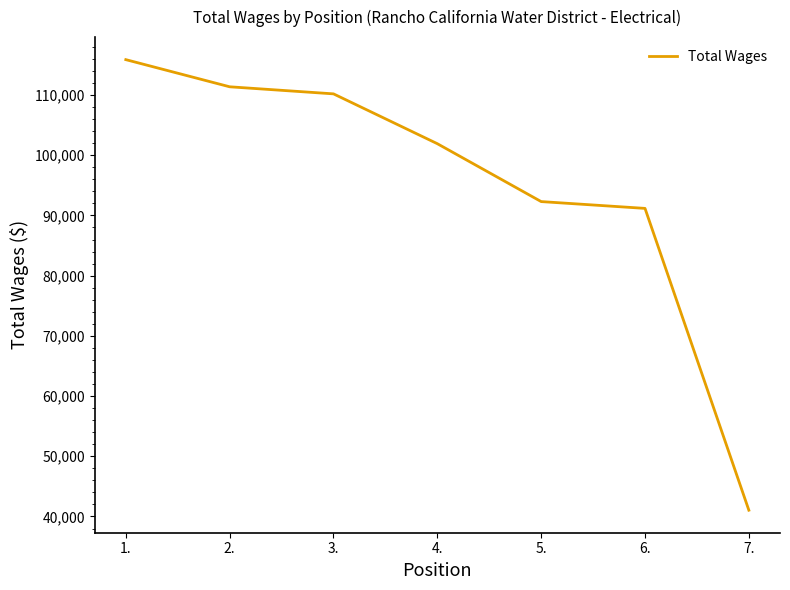

What is the sum of all values?

663896